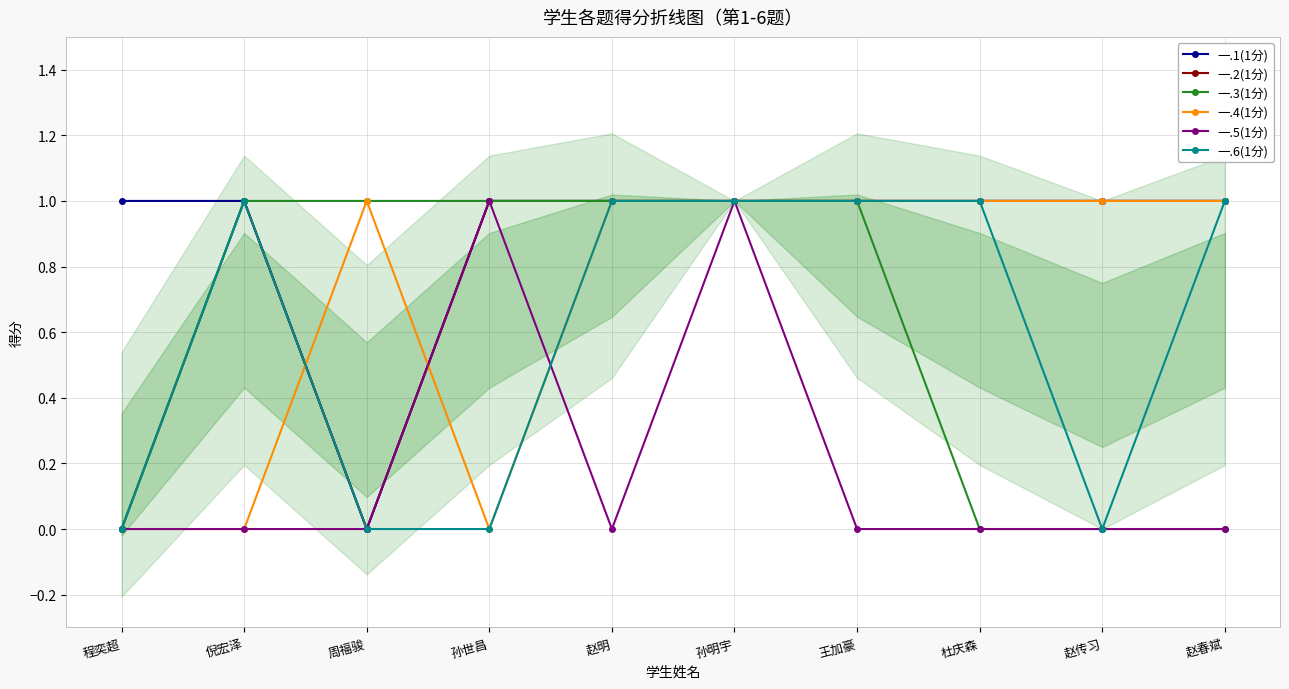

True or false: 一.4(1分) has a value of 1 at 赵春斌.

True